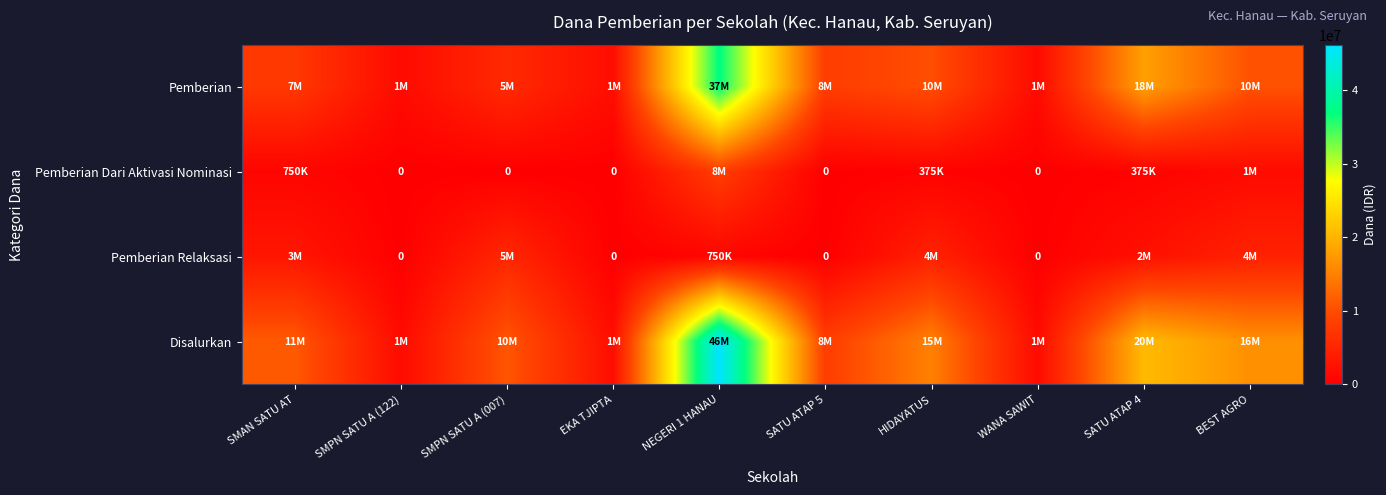

Which series has the largest range (max minus min)?

Disalurkan